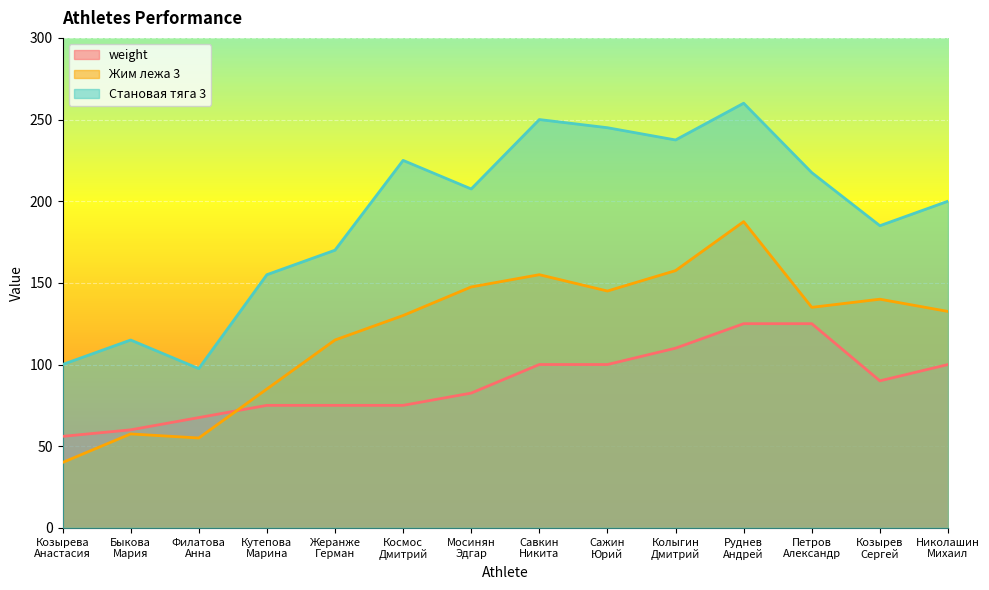

Is it true that Становая тяга 3 equals 200.0 at Николашин
Михаил?

True